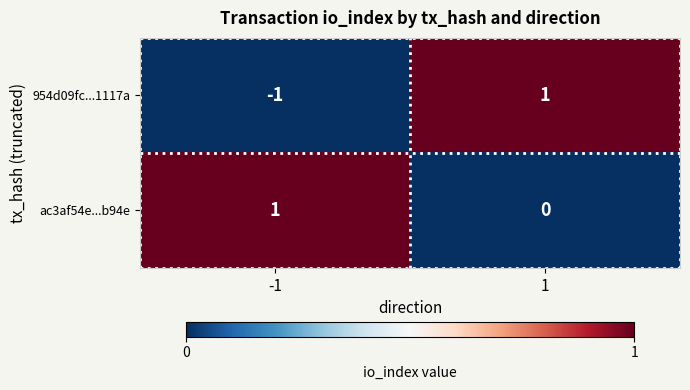

Reading right to left, transcribe all the data shown in this chart.

954d09fc...1117a: 1=1	-1=-1
ac3af54e...b94e: 1=0	-1=1